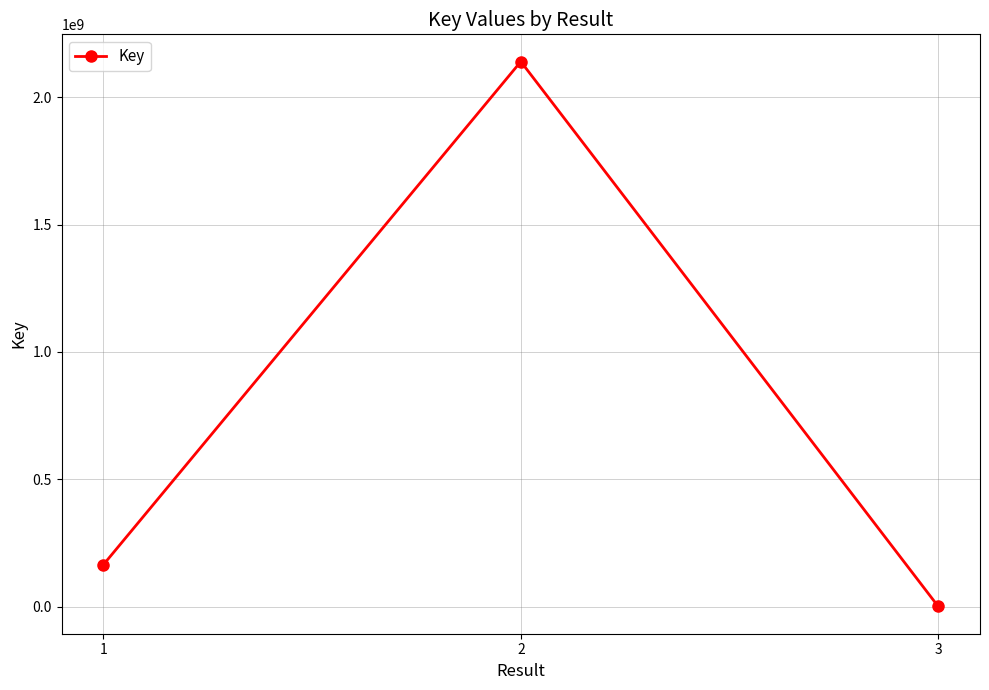

What is the sum of all values?

2305483308